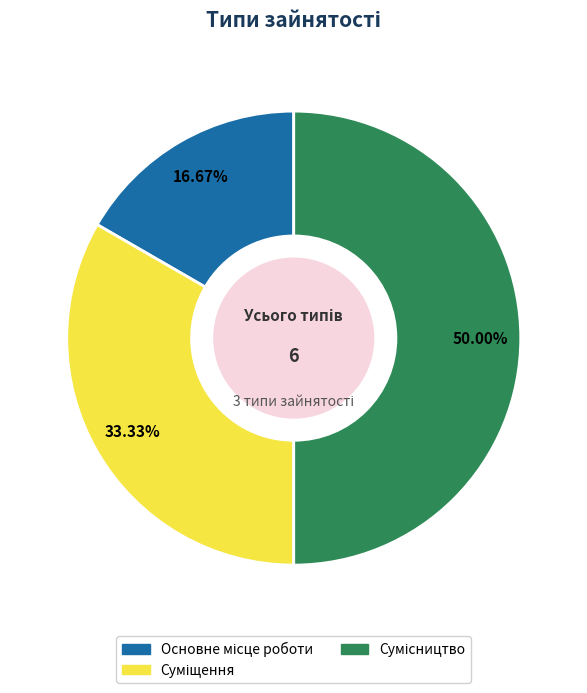

How many slices are in this pie chart?

3